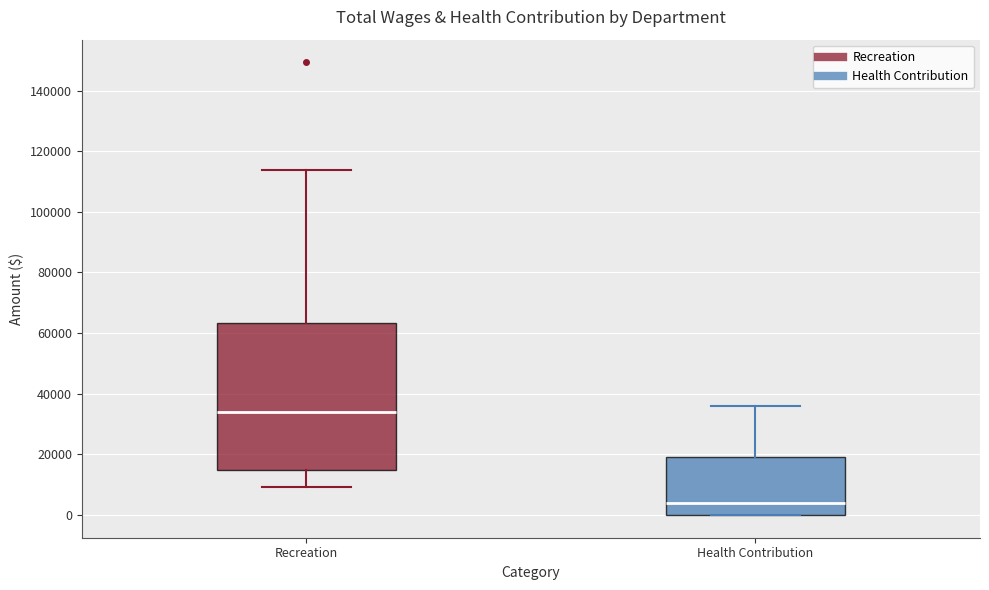

Where does the upper whisker of the box for Health Contribution end on the y-axis? The values are not printed on the chart, so give them approximately, as read against the axis.

36000